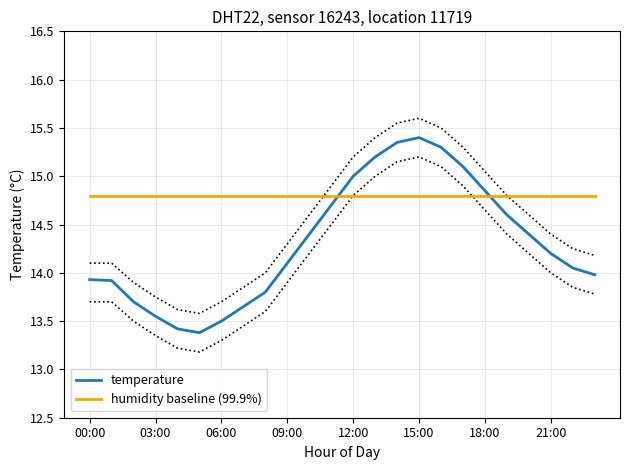

At how many categories does at least one series exceed 13?

24